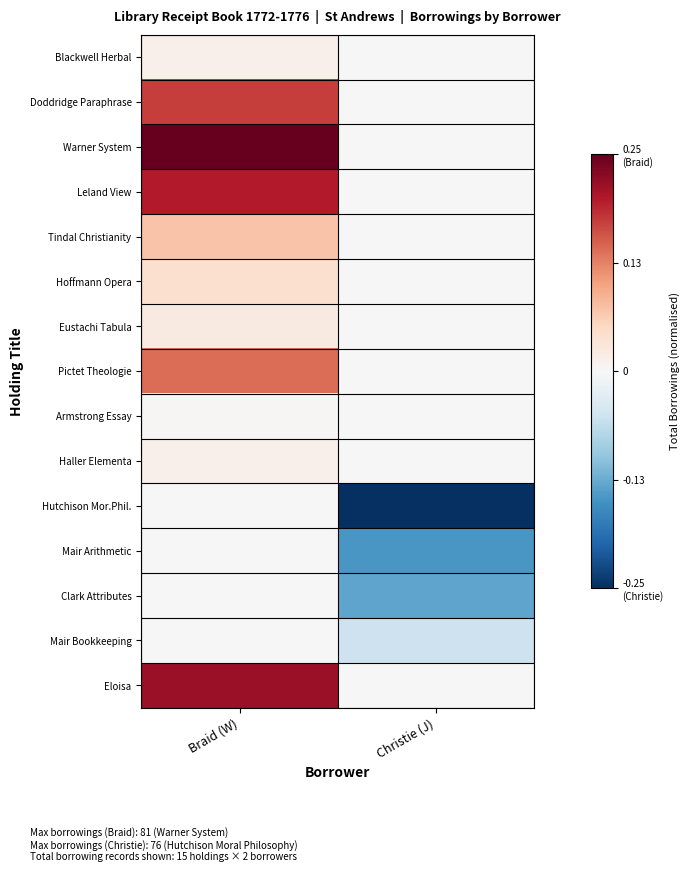

Which series changed the most between Braid (W) and Christie (J)?

Warner System